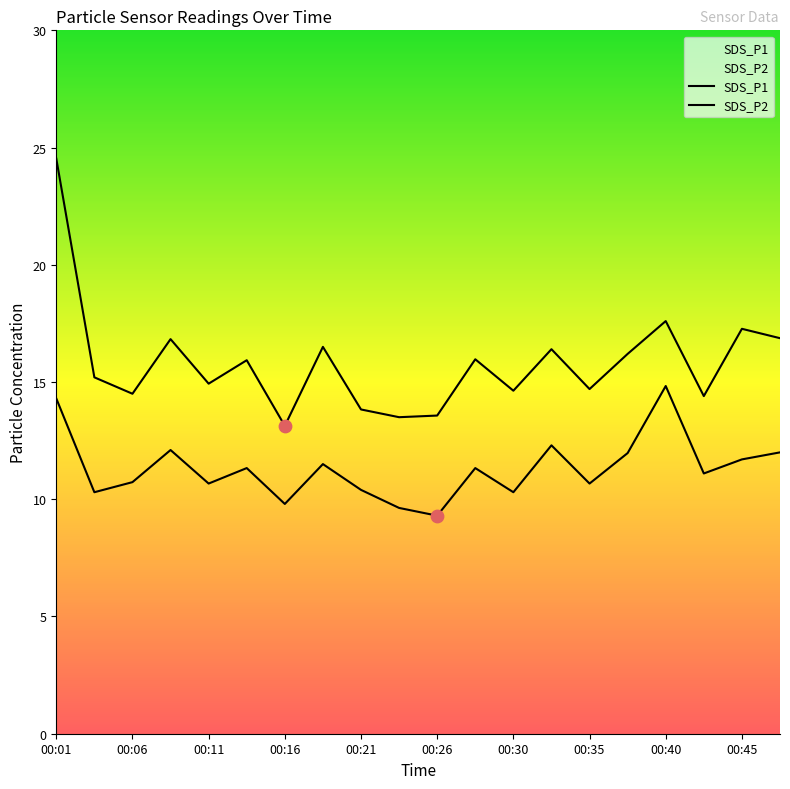

What are all the series names shown in the legend?

SDS_P1, SDS_P2